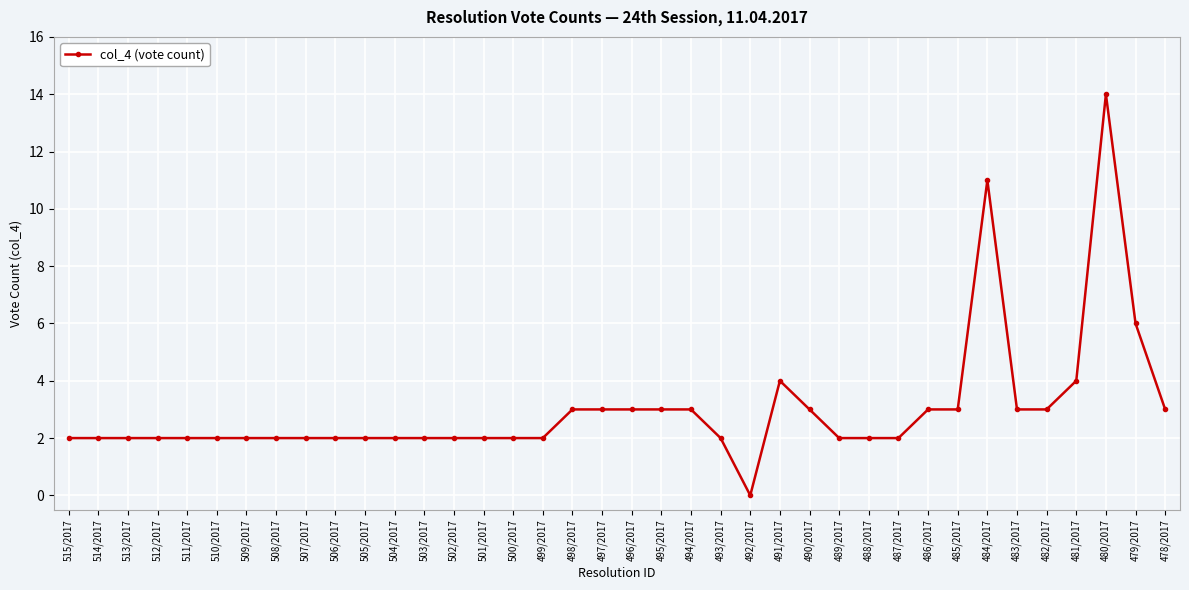

What is the label of the 4th point from the left?

512/2017